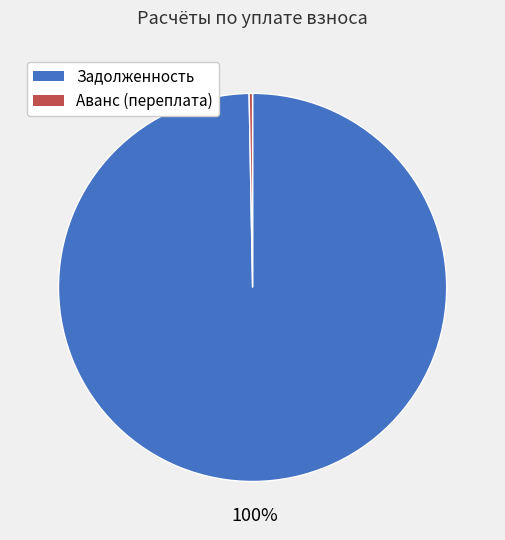

To the nearest percent, what is the average slice percentage?

50%